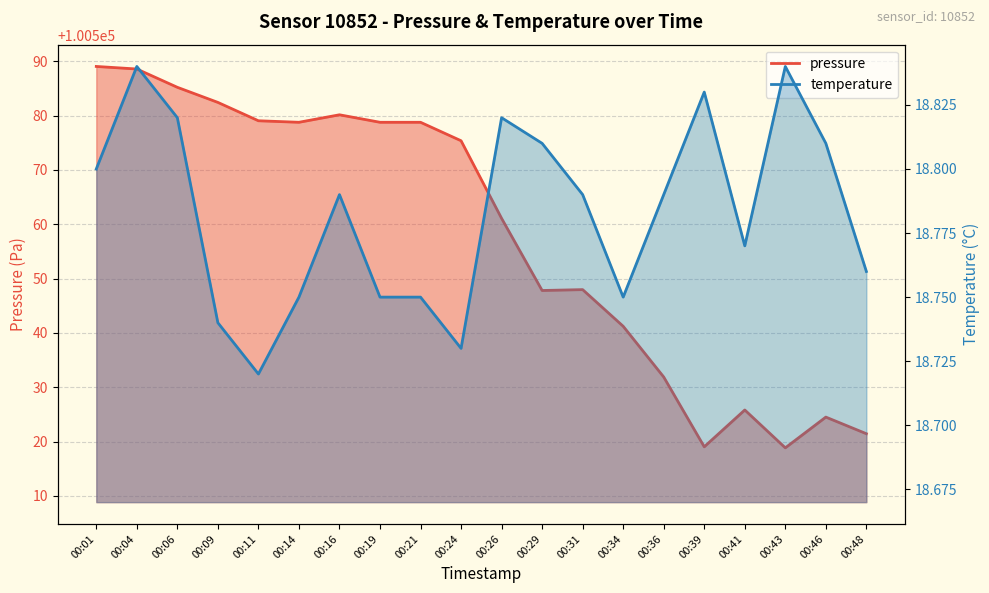

Which series changed the most between 00:24 and 00:31?

pressure